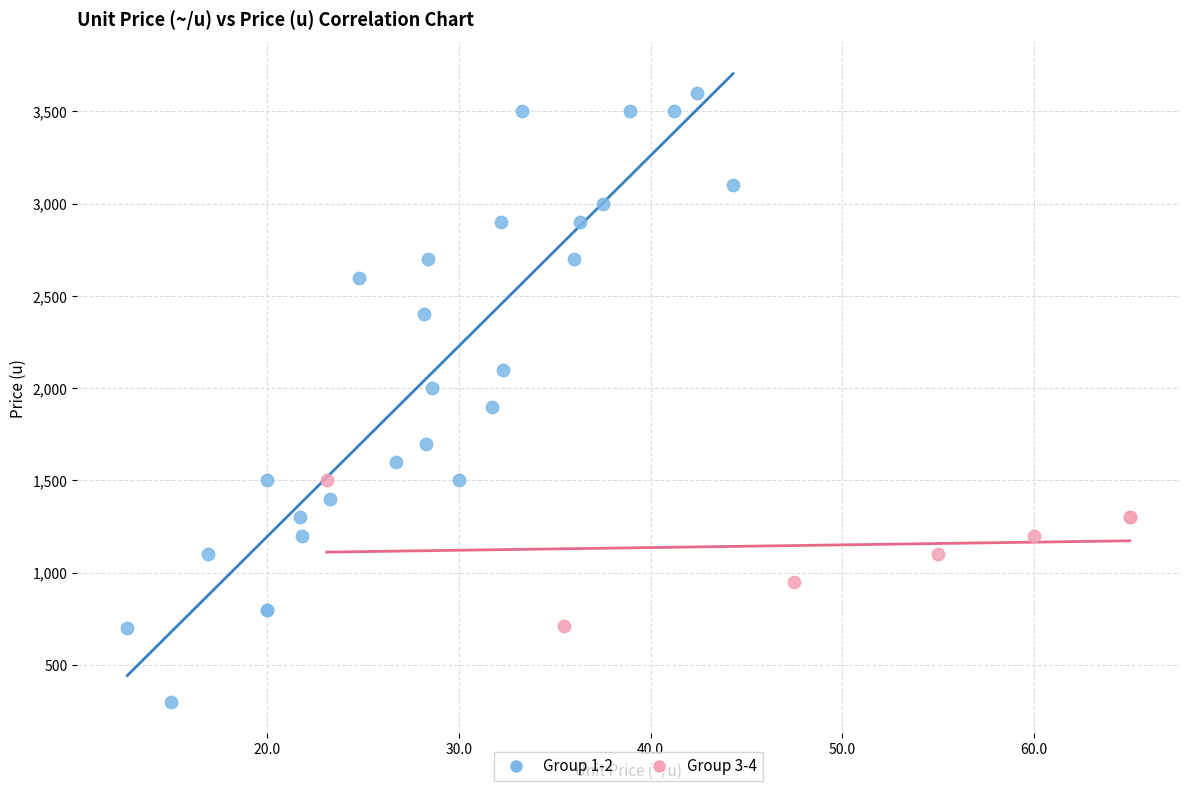

Which series reaches the maximum Y coordinate?

Group 1-2